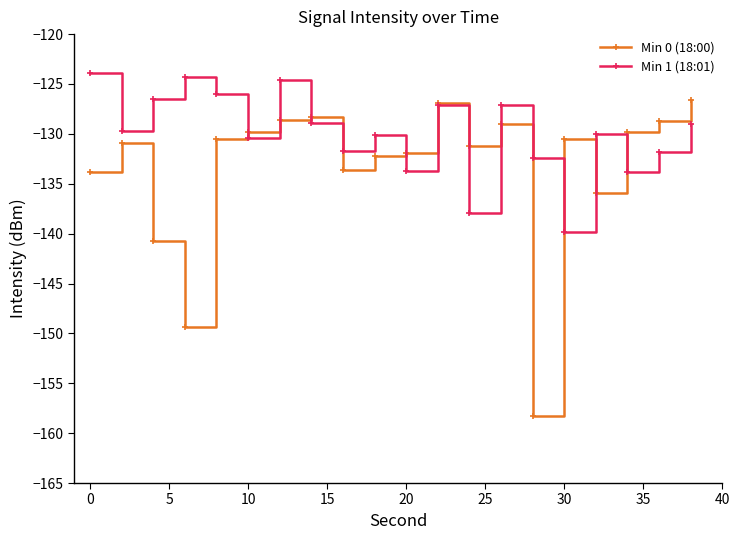

List the series in order of their overall mean, highest first.

Min 1 (18:01), Min 0 (18:00)